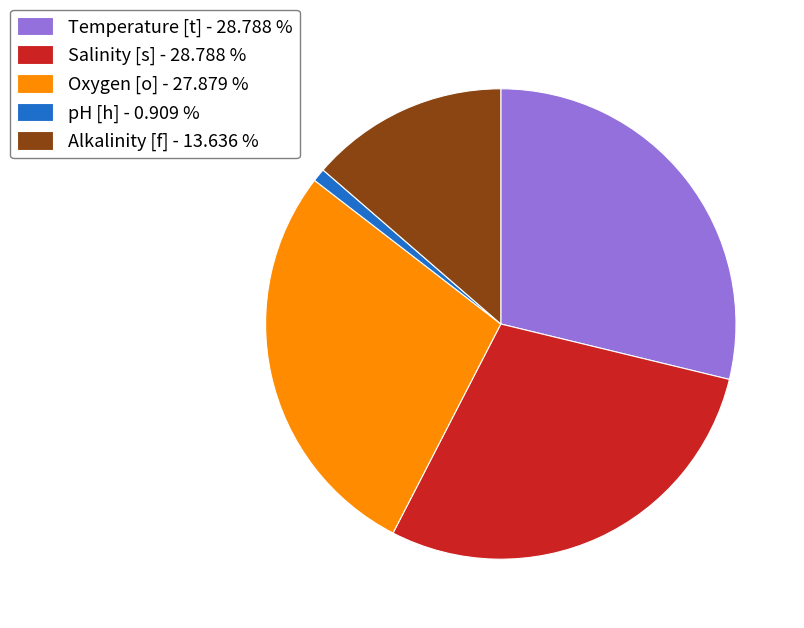

Does Oxygen [o] - 27.879 % represent more than half of the total?

No